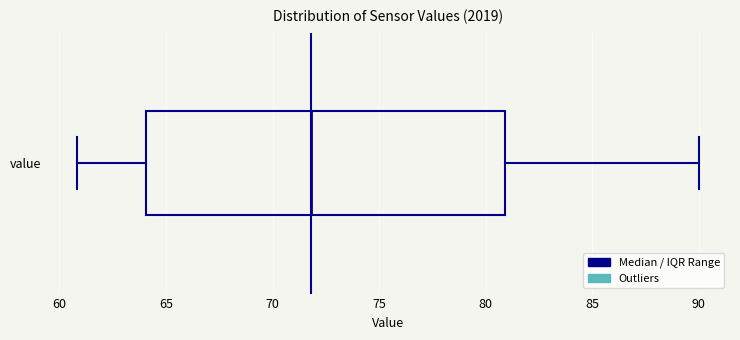

Transcribe this box plot: give where the median line is, the range the box spans, and where the two whiskers end, as read against the x-axis. The values are not printed on the chart, so give them approximately, as read against the axis.

median 72, box 64 to 81, whiskers 61 to 90